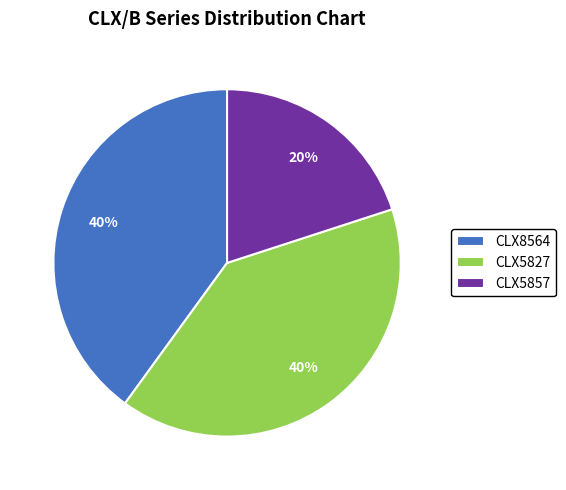

Is CLX5857 the majority of the pie?

No